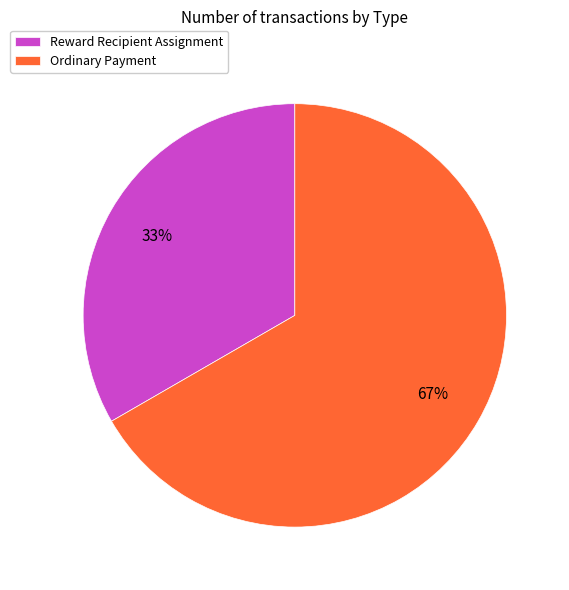

To the nearest percent, what percentage of the pie is Ordinary Payment?

67%